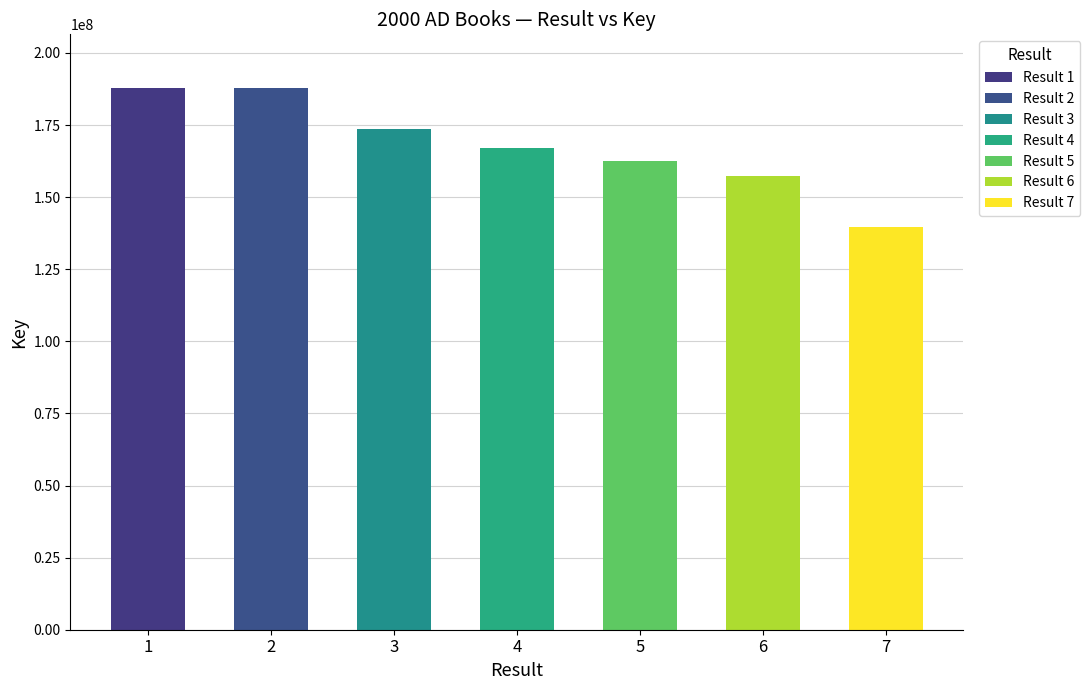

Rank the categories by value from lowest to highest.

7, 6, 5, 4, 3, 2, 1